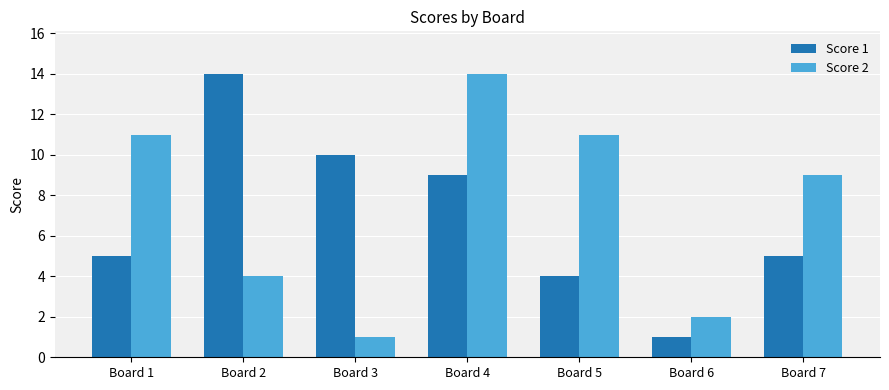

How many data points does each series have?

7